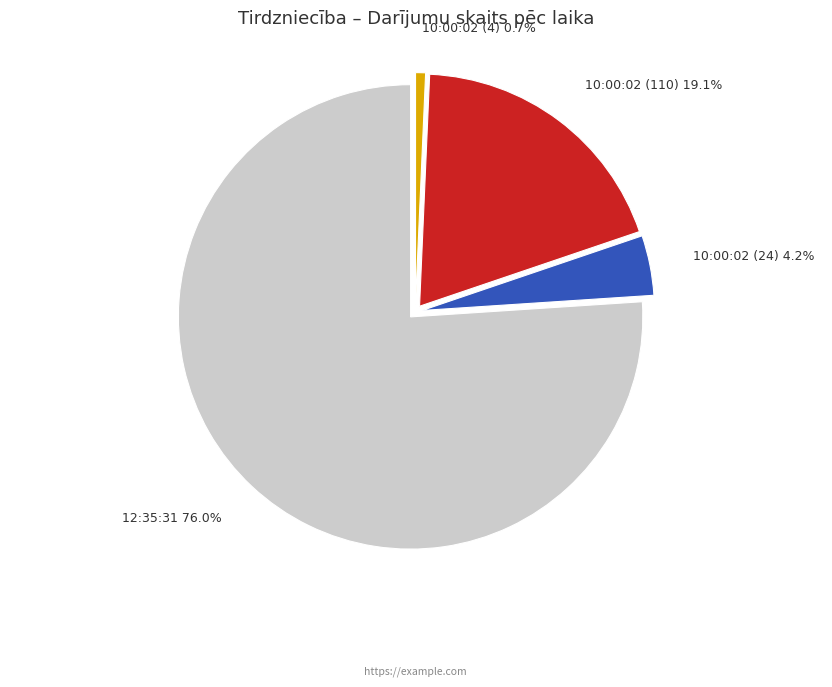

To the nearest percent, what portion does 10:00:02 (110) represent?

19%